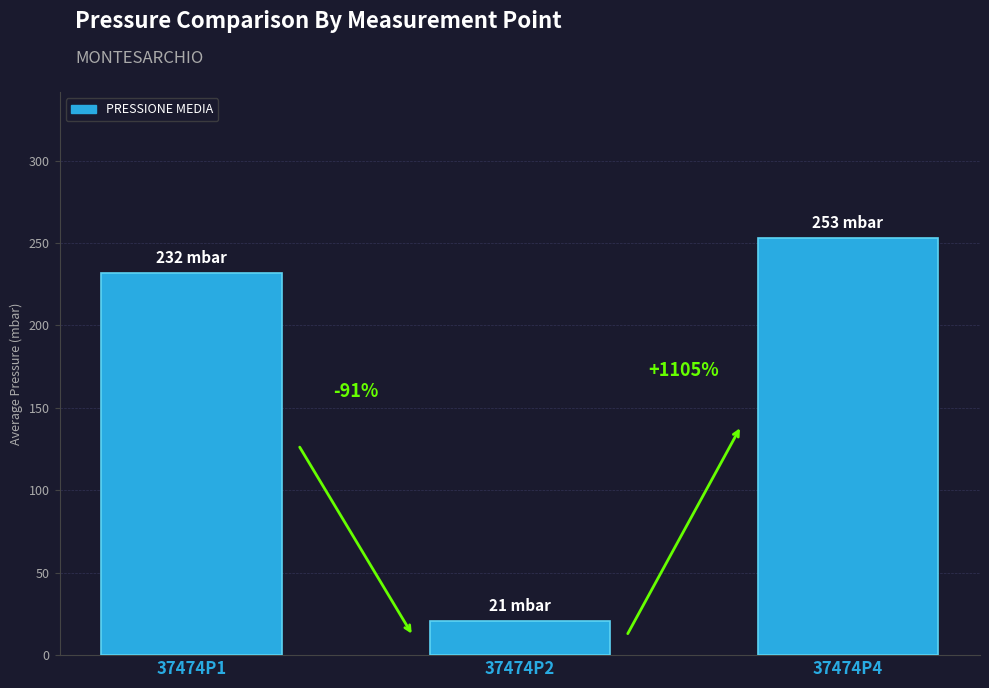

How many bars are there in total?

3